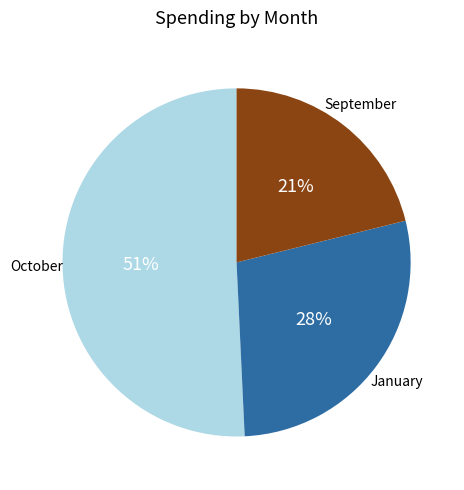

Is it true that January is 43% of the pie?

False